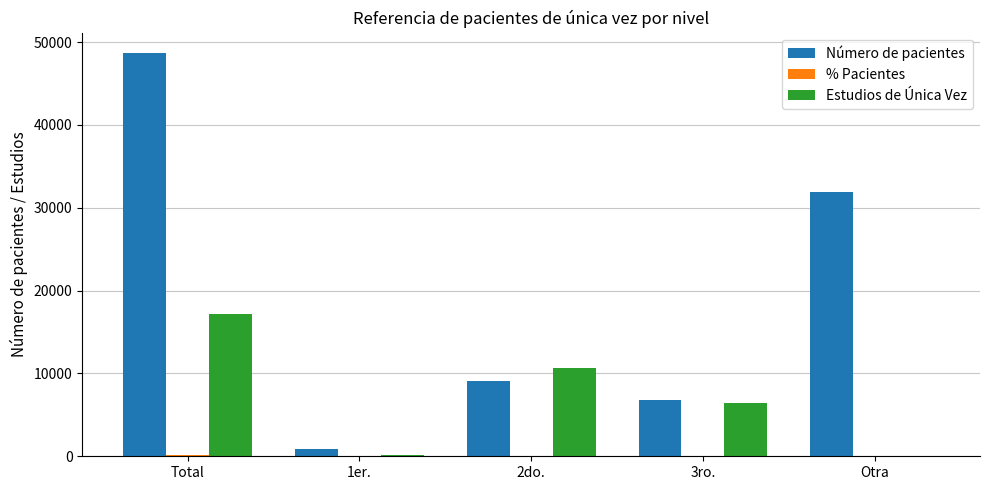

Count the number of data series in this chart.

3